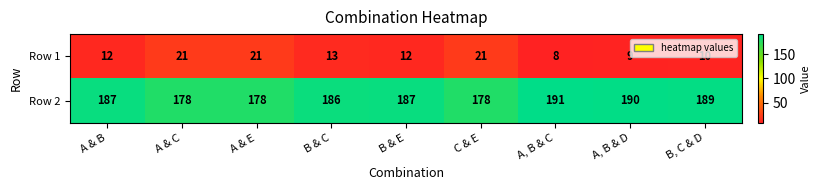

Rank the series by their maximum value, from highest to lowest.

Row 2, Row 1